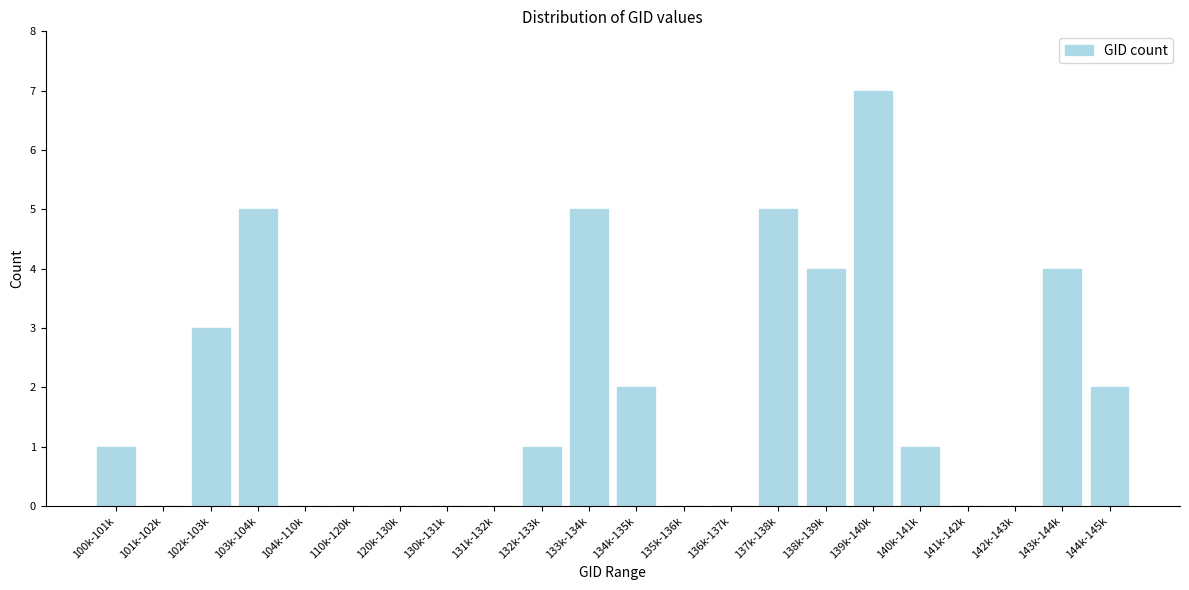

Reading left to right, transcribe all the data shown in this chart.

100k-101k=1	101k-102k=0	102k-103k=3	103k-104k=5	104k-110k=0	110k-120k=0	120k-130k=0	130k-131k=0	131k-132k=0	132k-133k=1	133k-134k=5	134k-135k=2	135k-136k=0	136k-137k=0	137k-138k=5	138k-139k=4	139k-140k=7	140k-141k=1	141k-142k=0	142k-143k=0	143k-144k=4	144k-145k=2